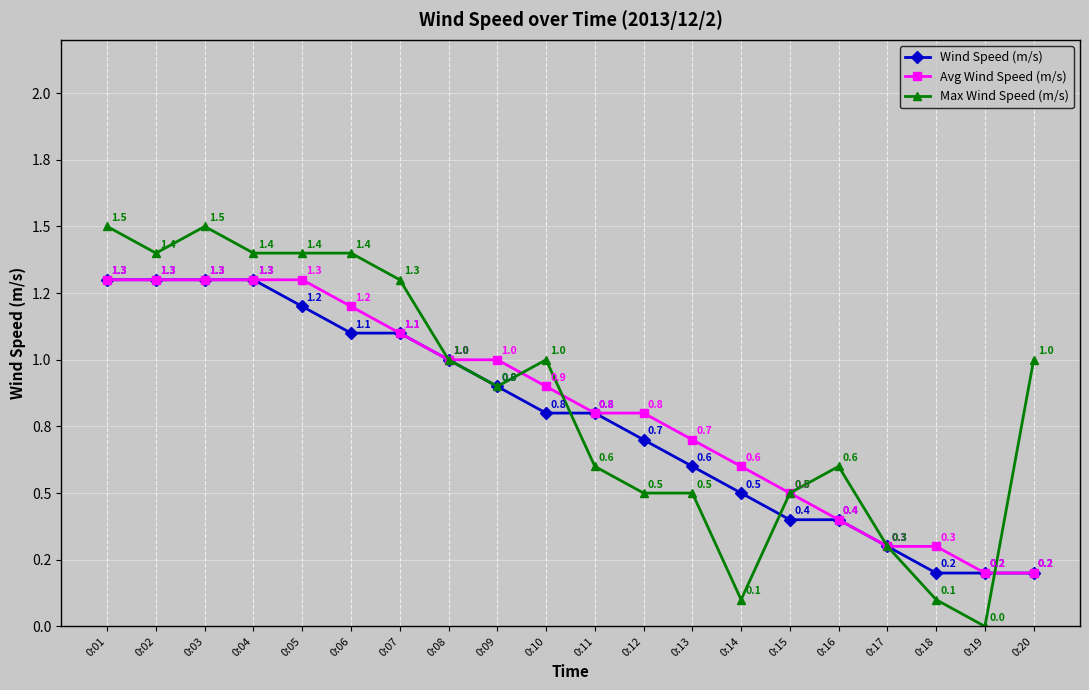

True or false: Max Wind Speed (m/s) has more than 1 points higher than both neighbors.

True